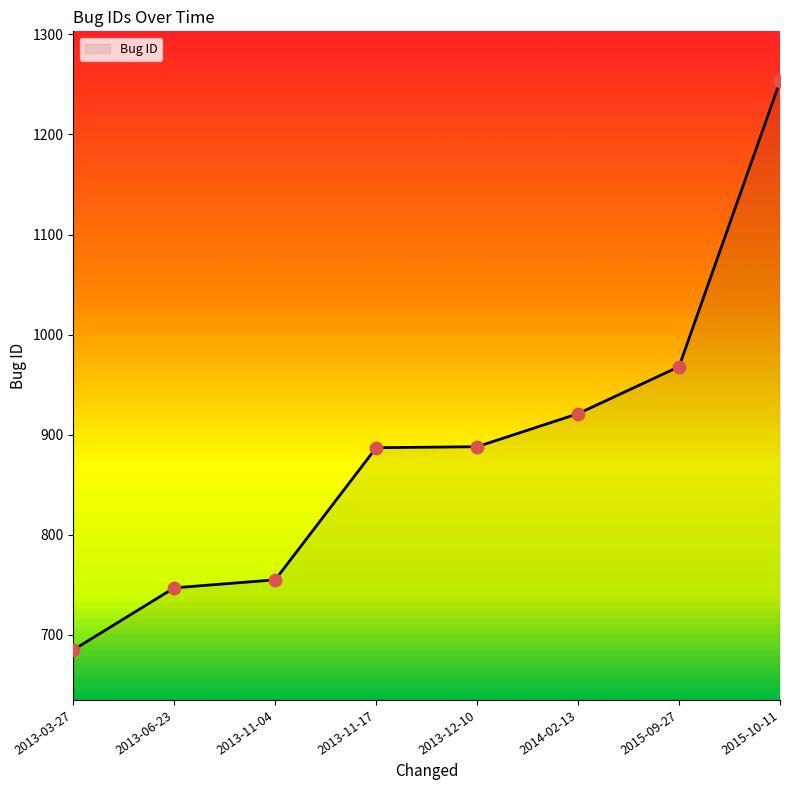

What is the ratio of the value at 2015-10-11 to the value at 2015-09-27?

1.3